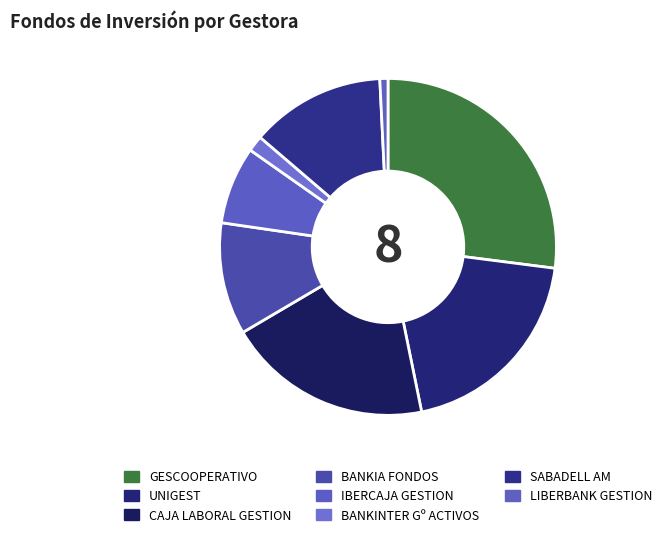

Count the number of slices in the pie.

8